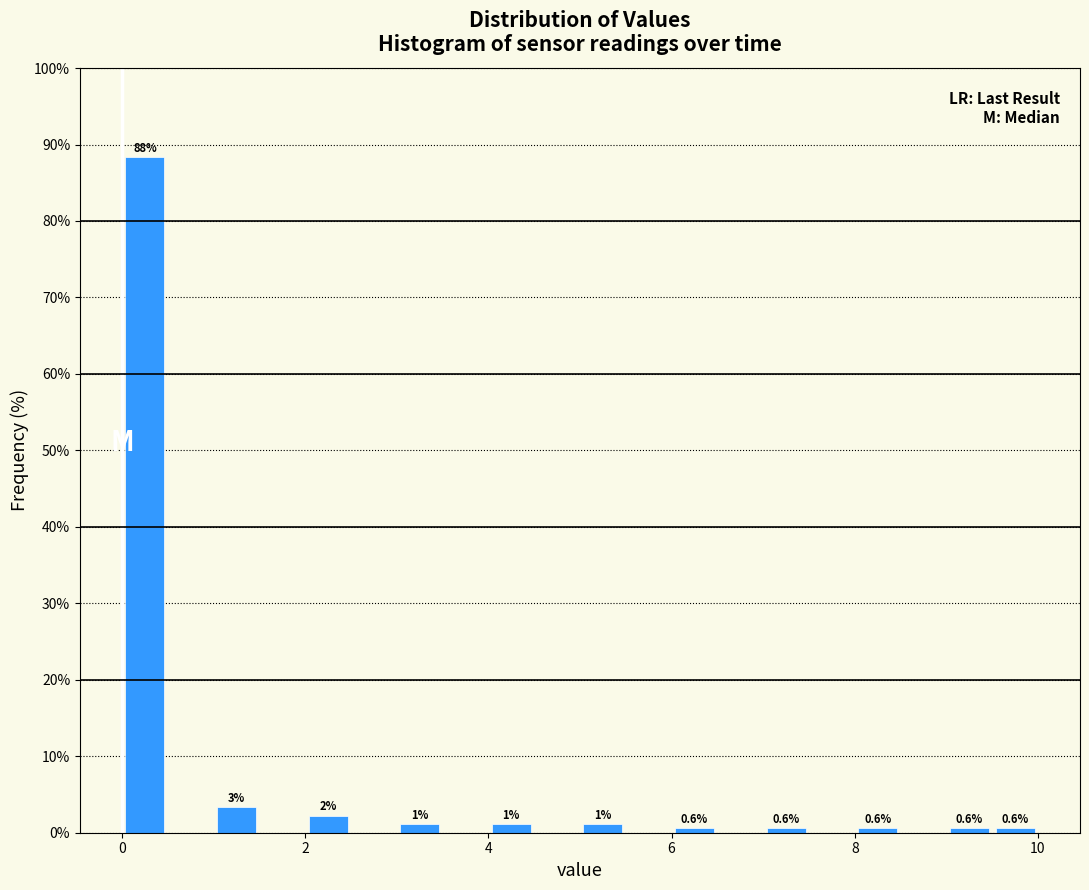

Read against the x-axis, roughly where is the centre of the tallest bar?

0.2